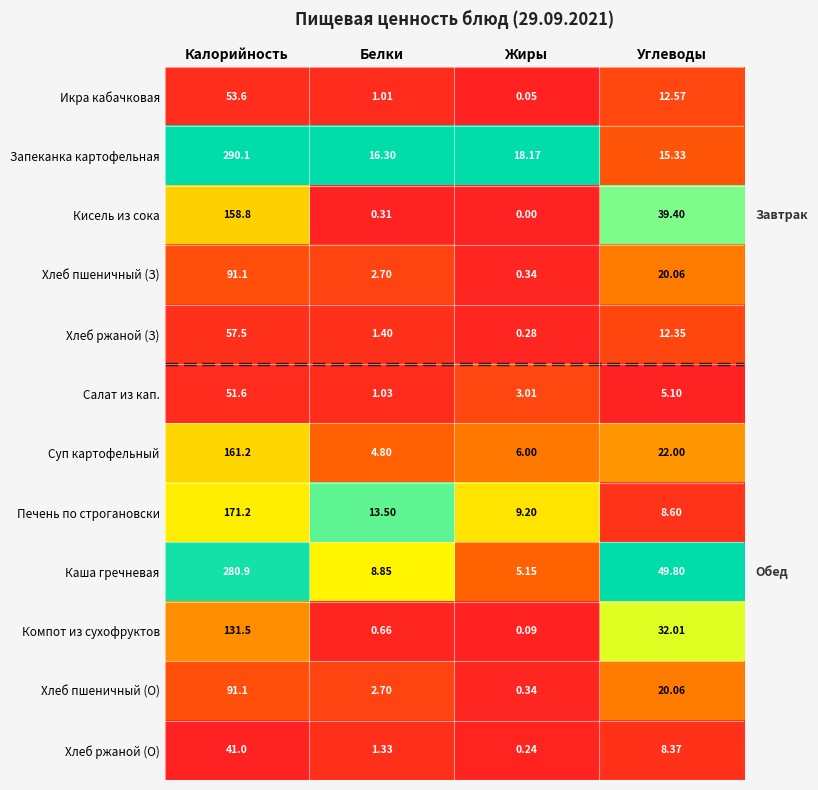

Which series has the largest total across all categories?

Каша гречневая